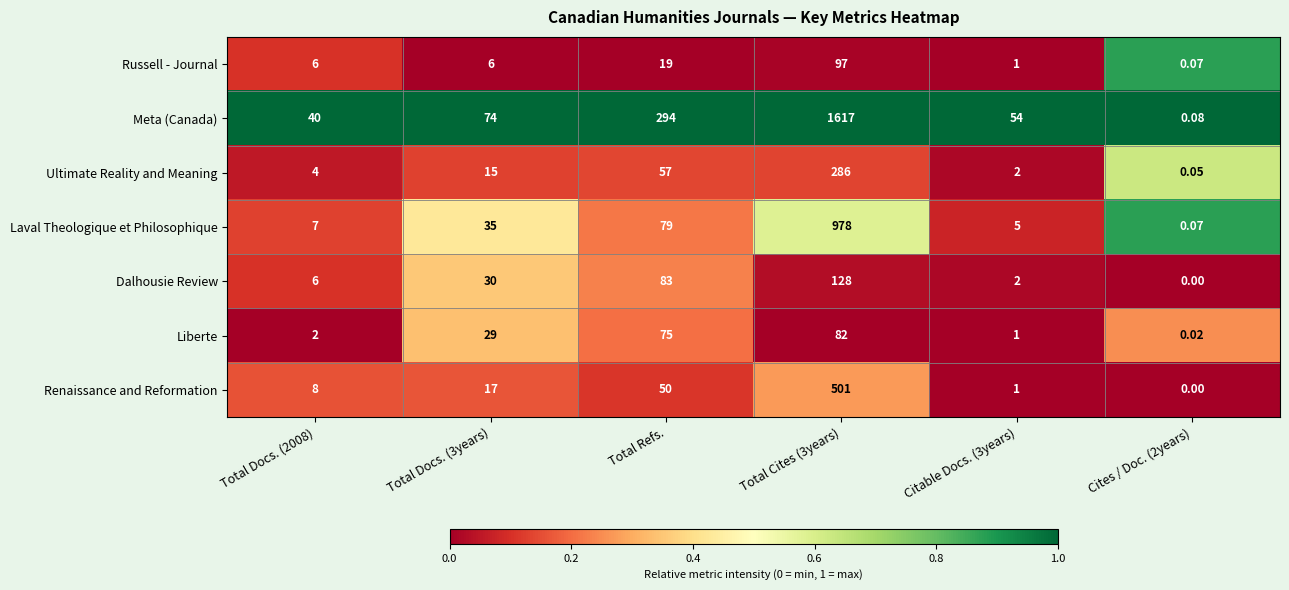

At which label is Renaissance and Reformation closest to 250?

Total Refs.